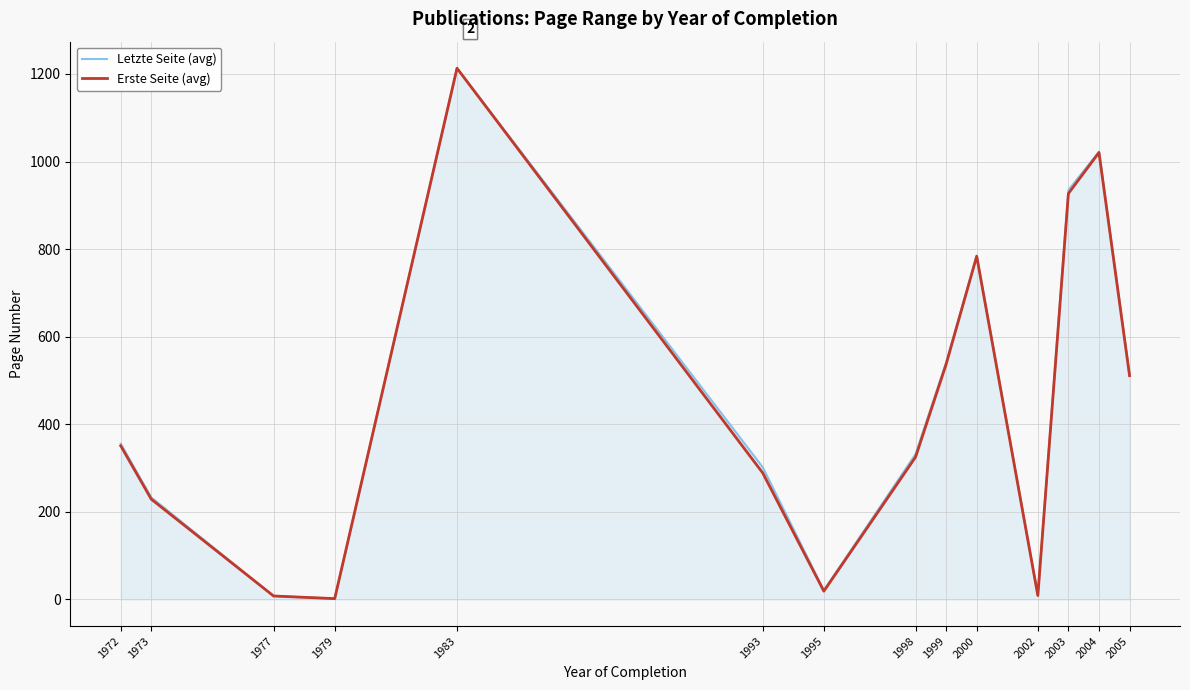

What is the spread (max minus min) of values at 1998?

6.8